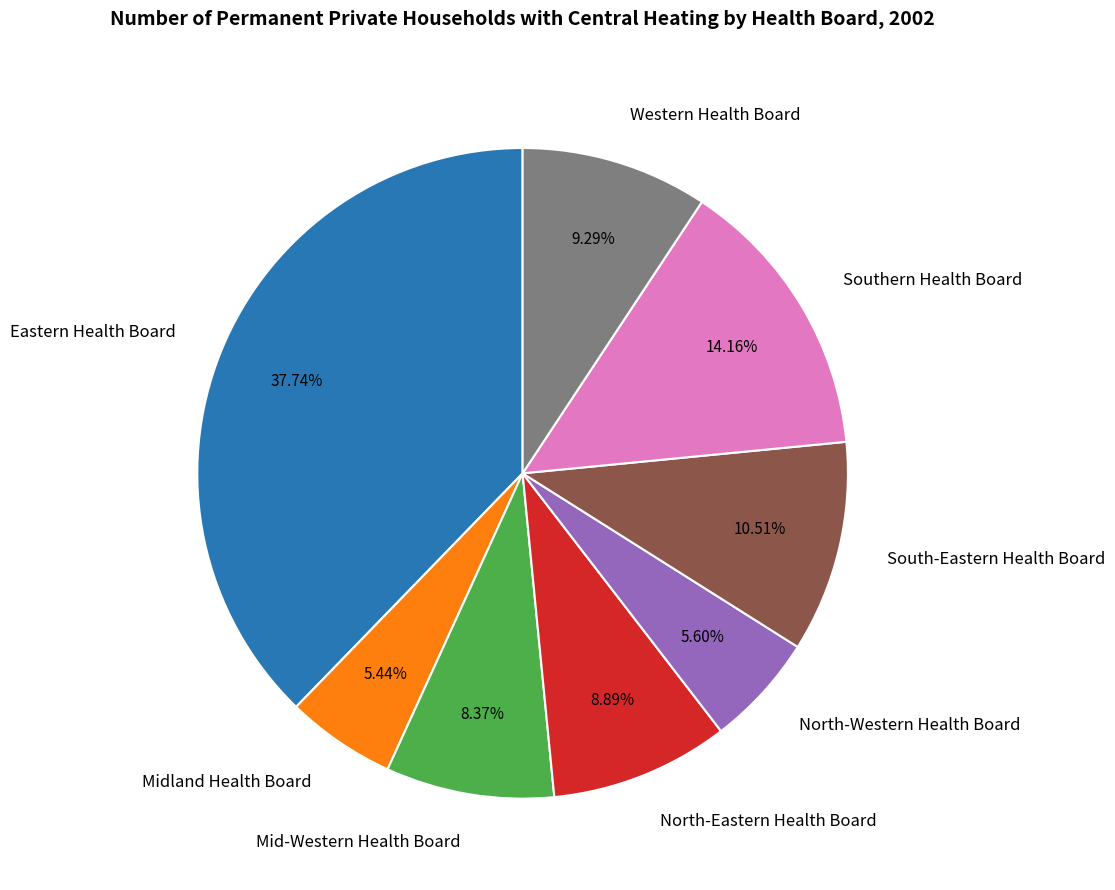

Does any single category account for the majority?

No